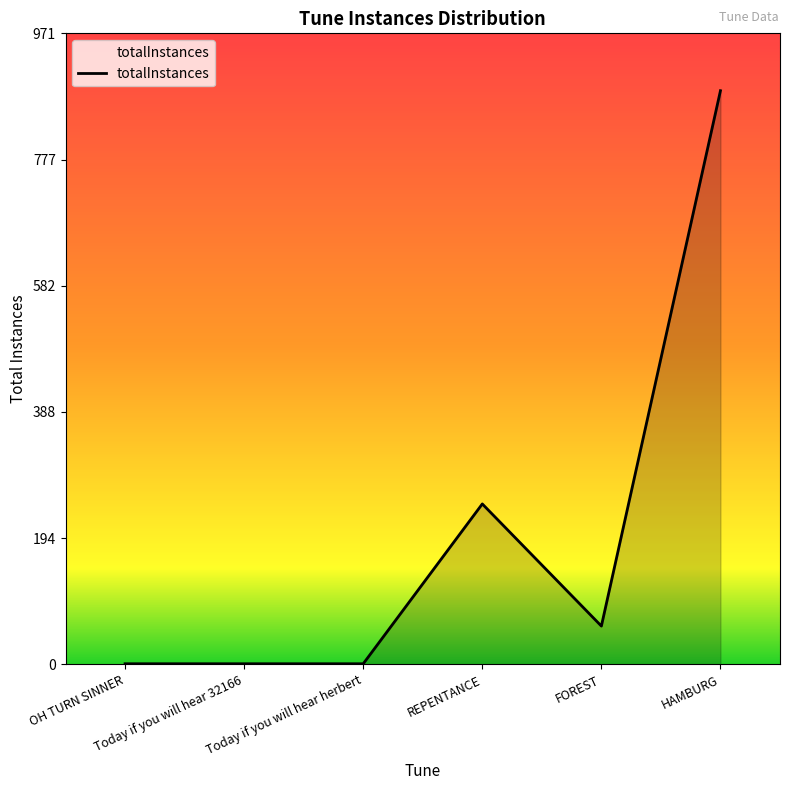

What is the sum of the values at HAMBURG and OH TURN SINNER?

884